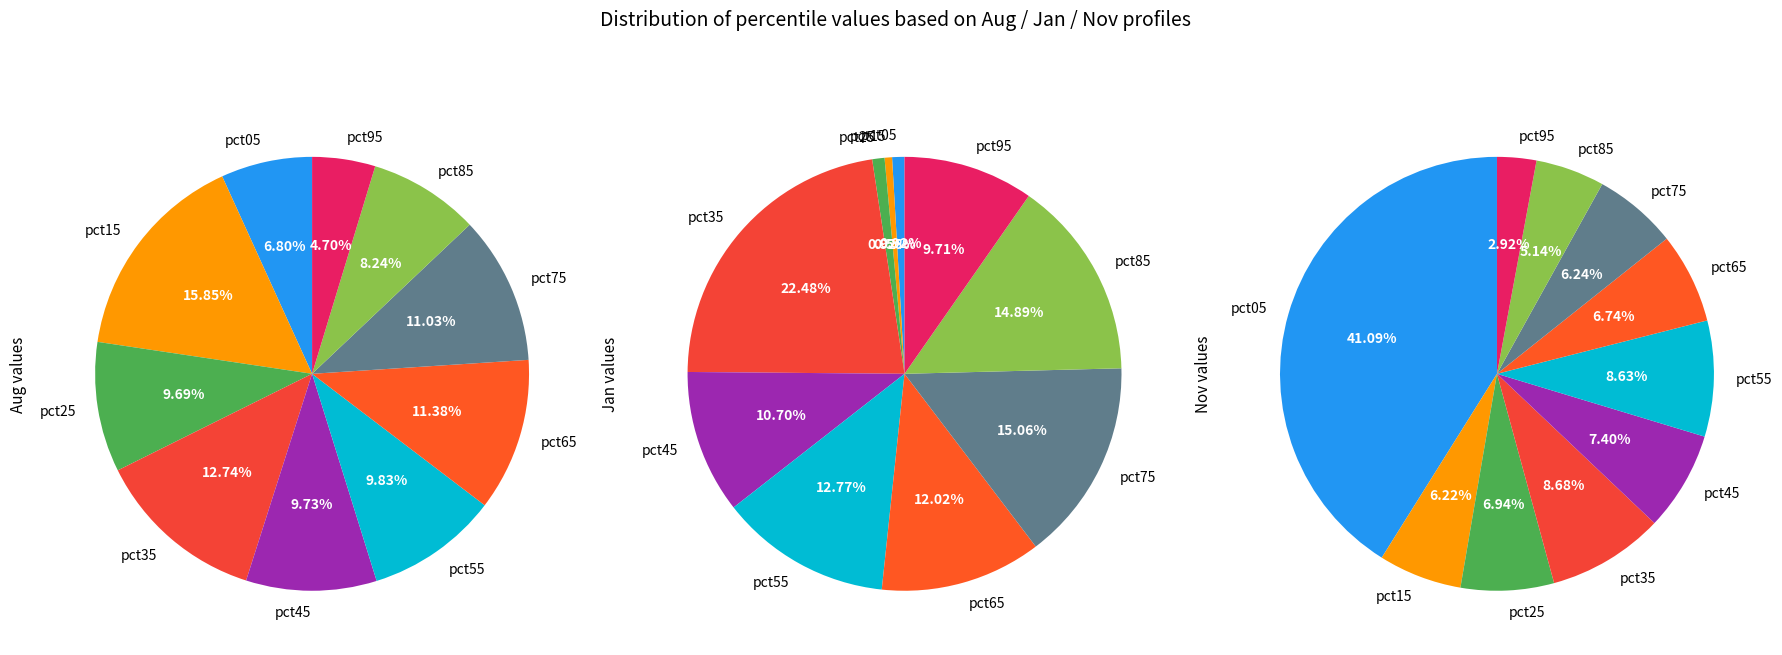

Does 4 account for over 50% of the chart?

No